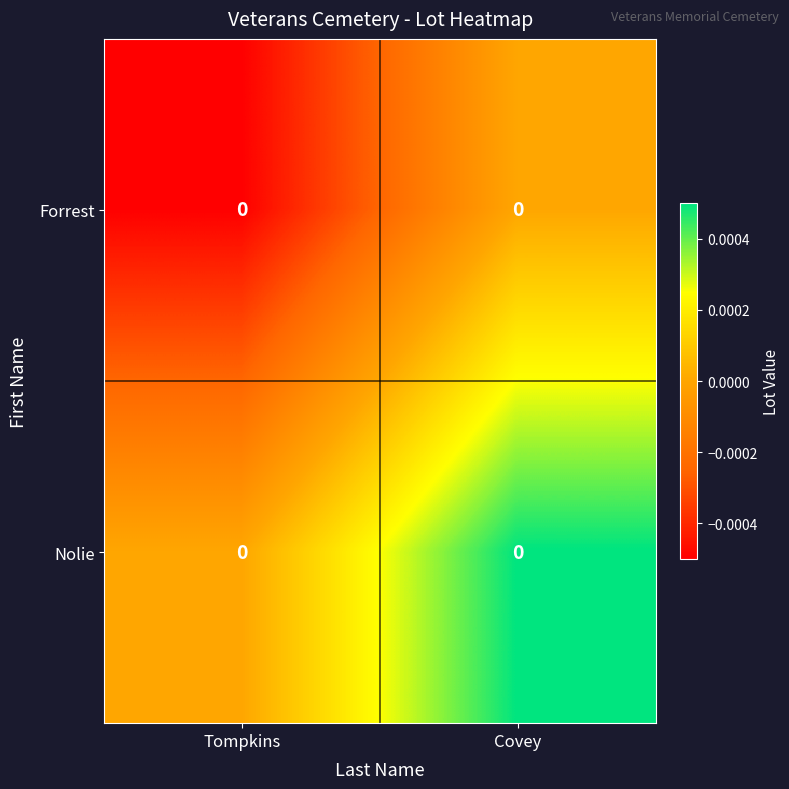

Which series changed the most between Tompkins and Covey?

Forrest